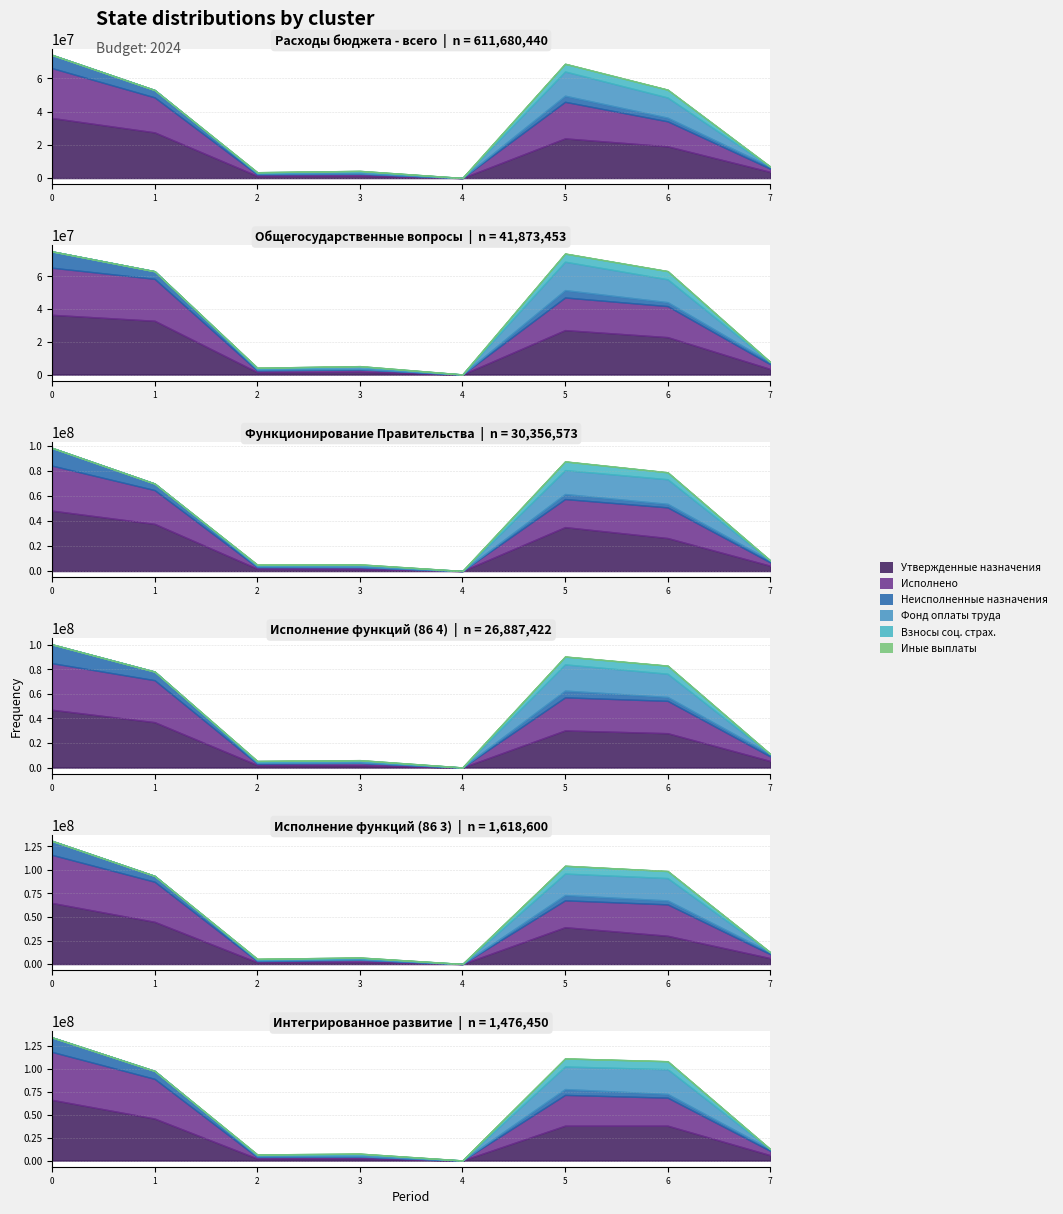

What is the difference between the maximum and minimum values in the Утвержденные назначения series?

41846108.2